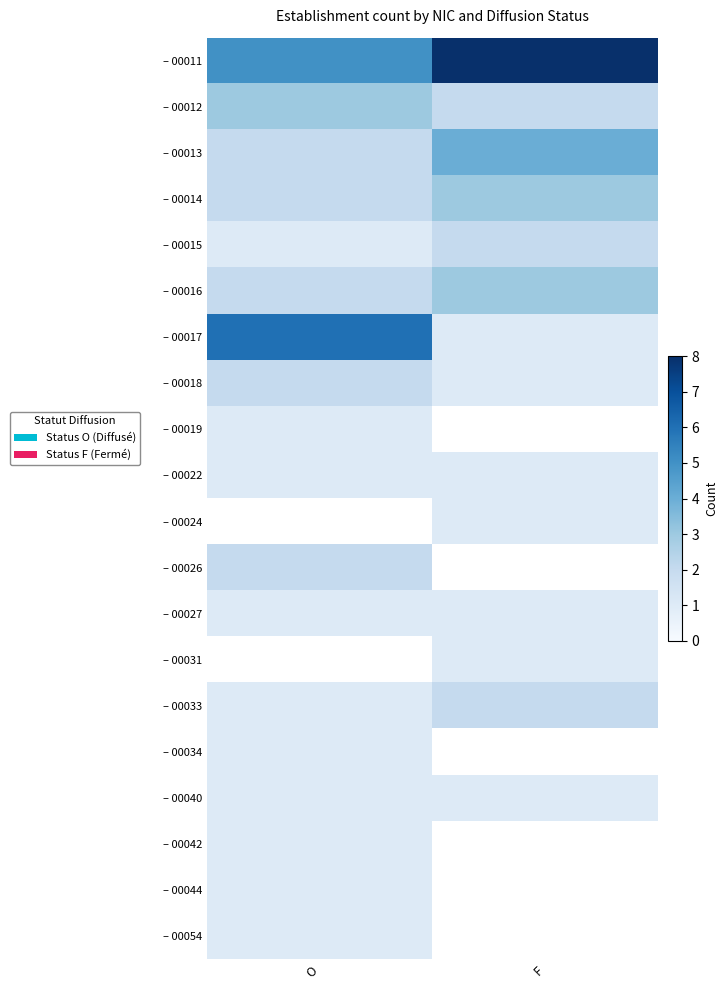

What value does the – 00034 series have at O?

1.0